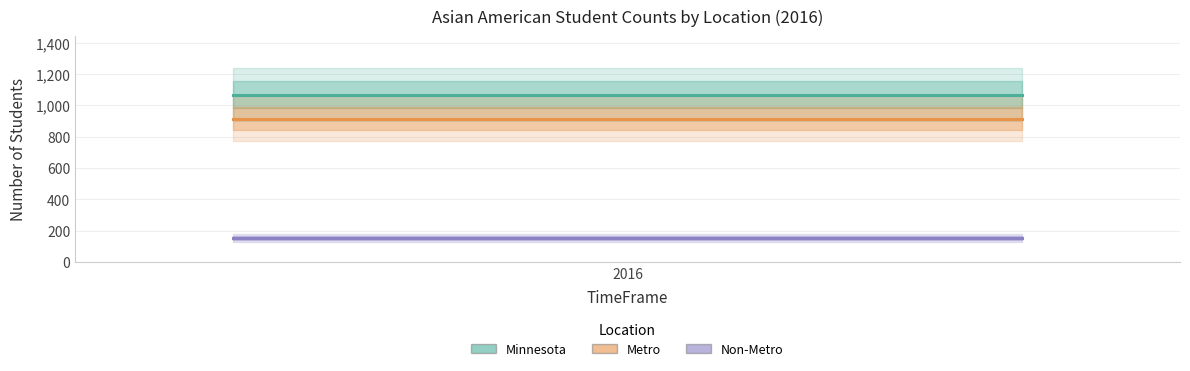

At which label is Metro closest to 916?

2016